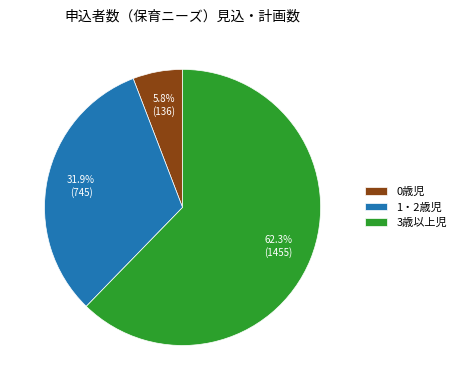

What percentage is the 1・2歳児 slice, to the nearest percent?

32%